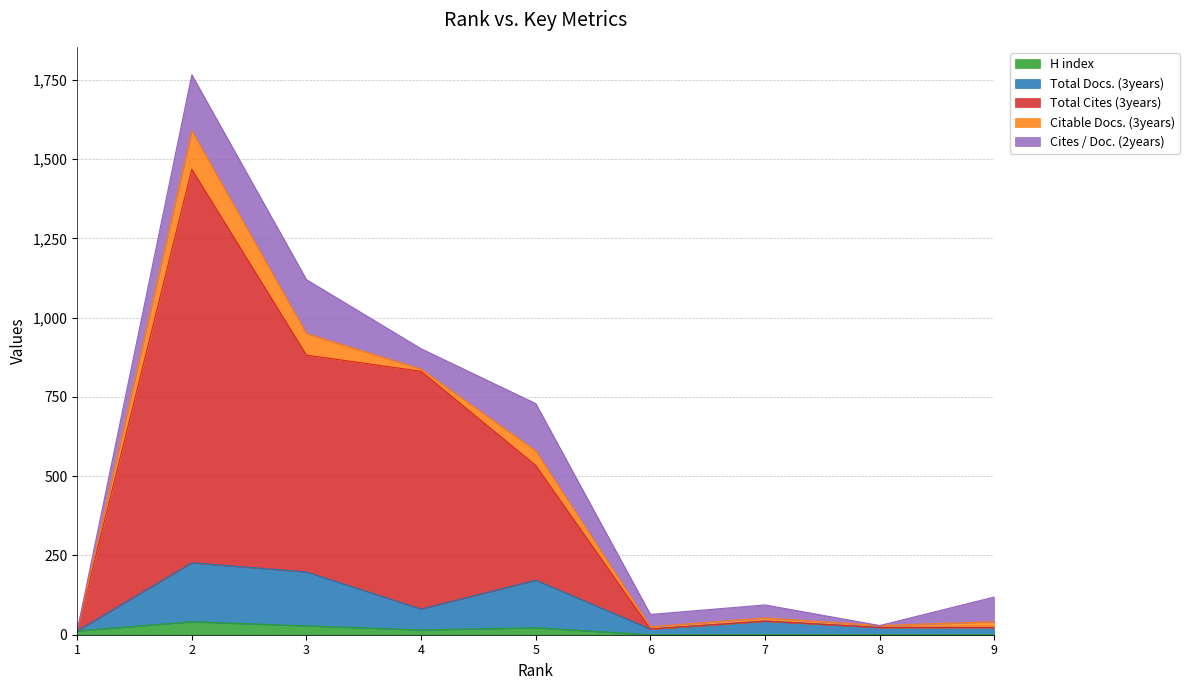

The value of H index at 3 is 14. True or false?

False